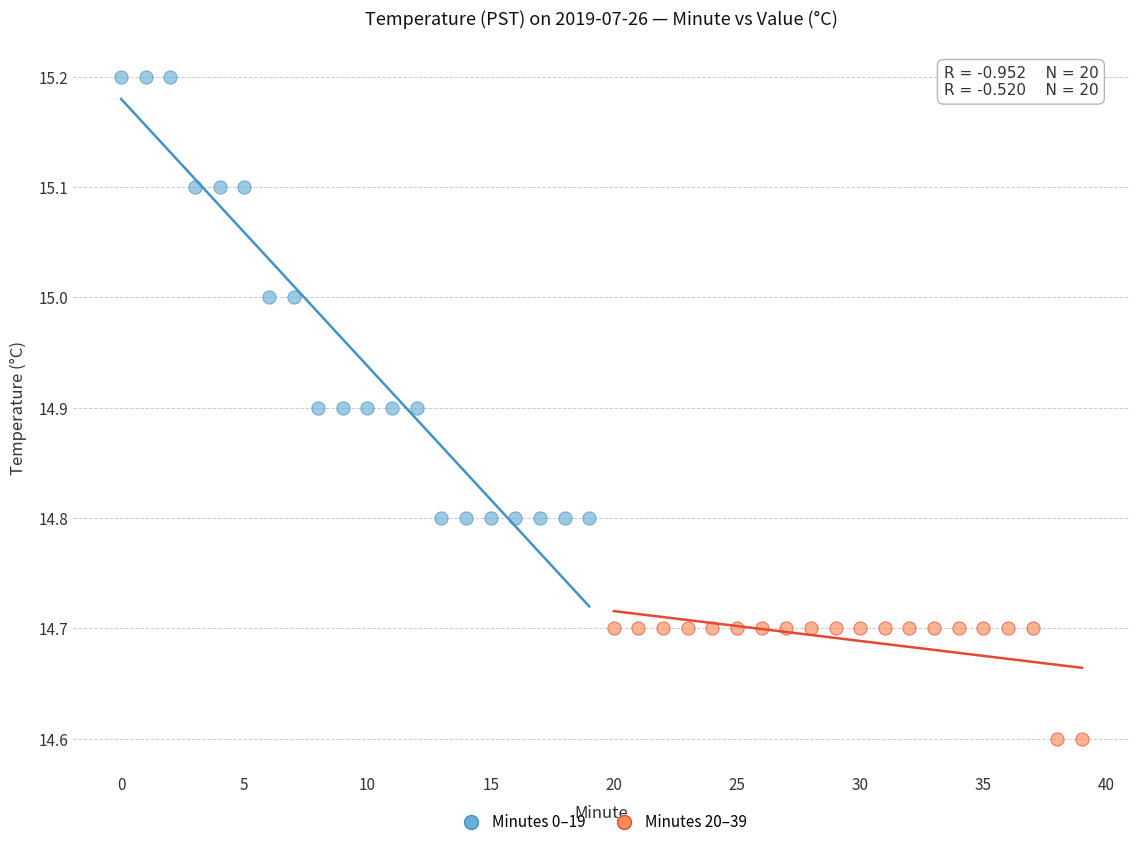

Which series reaches the minimum Y coordinate?

Minutes 20–39